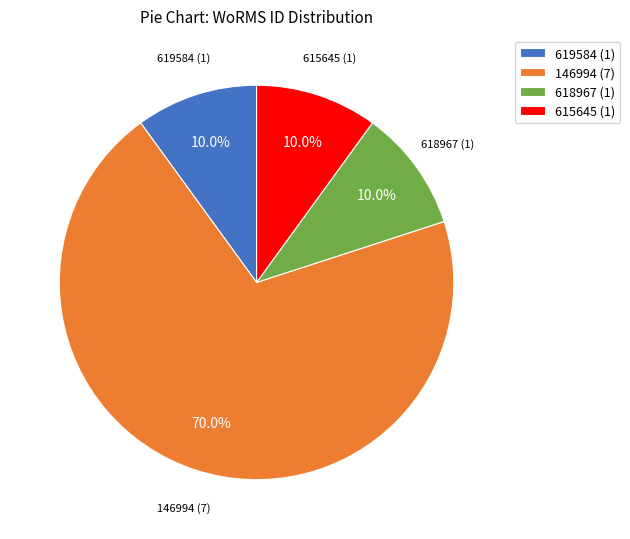

What is the total percentage of 619584 (1) and 146994 (7)?

80.0%